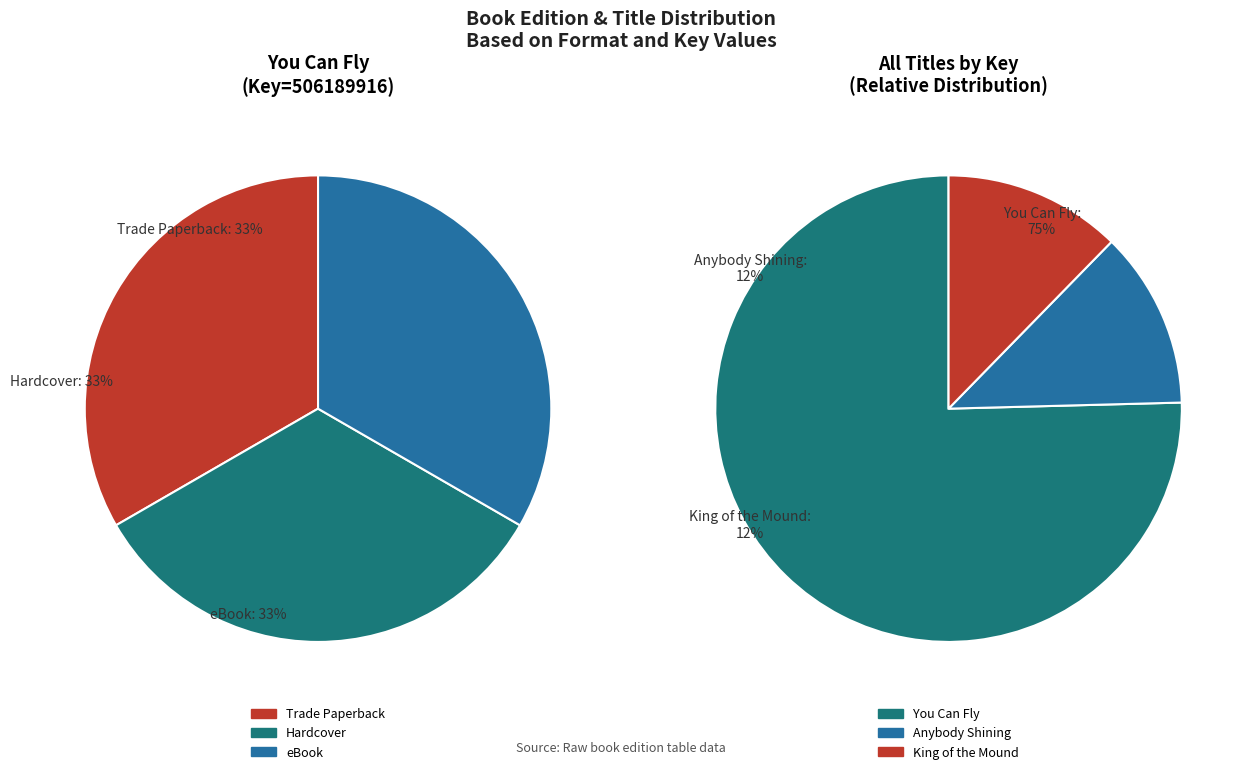

The Anybody Shining slice represents 12% of the pie. True or false?

True